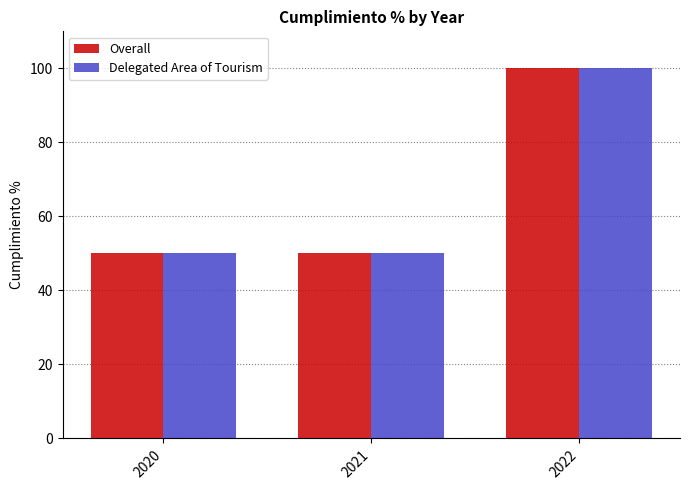

What is the sum of the Overall values at 2022 and 2021?

150